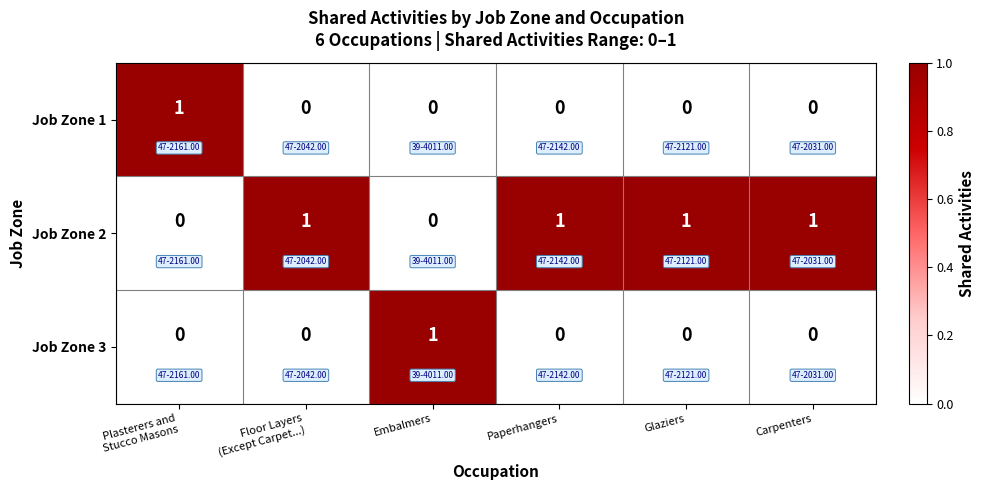

Is it true that Job Zone 1 equals 0 at Carpenters?

True